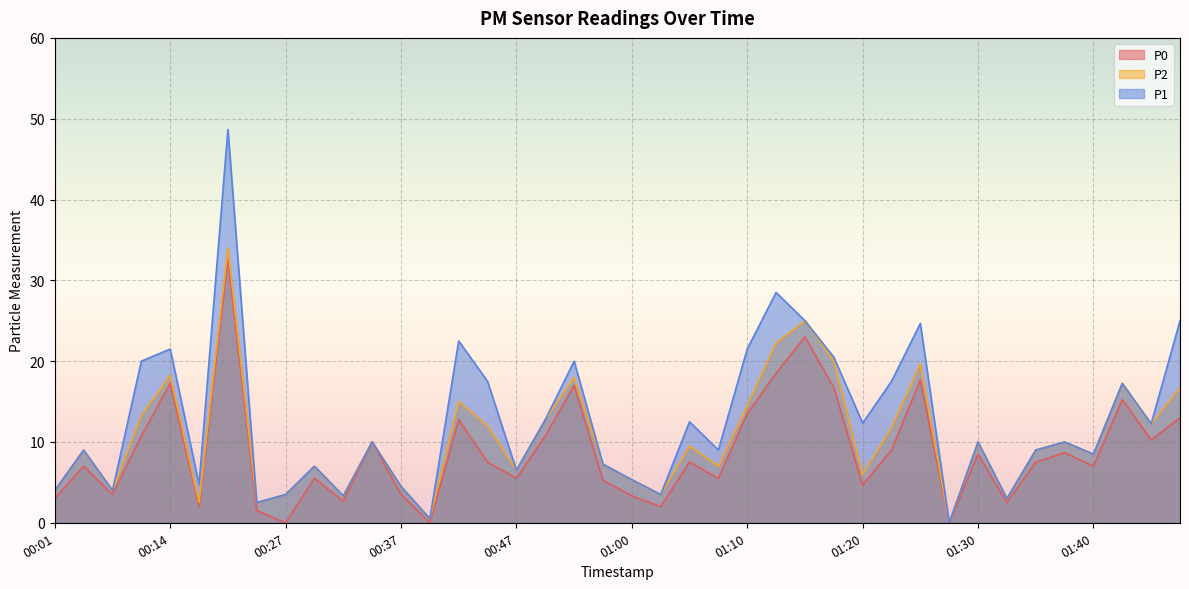

True or false: P1 and P2 intersect in this chart.

False